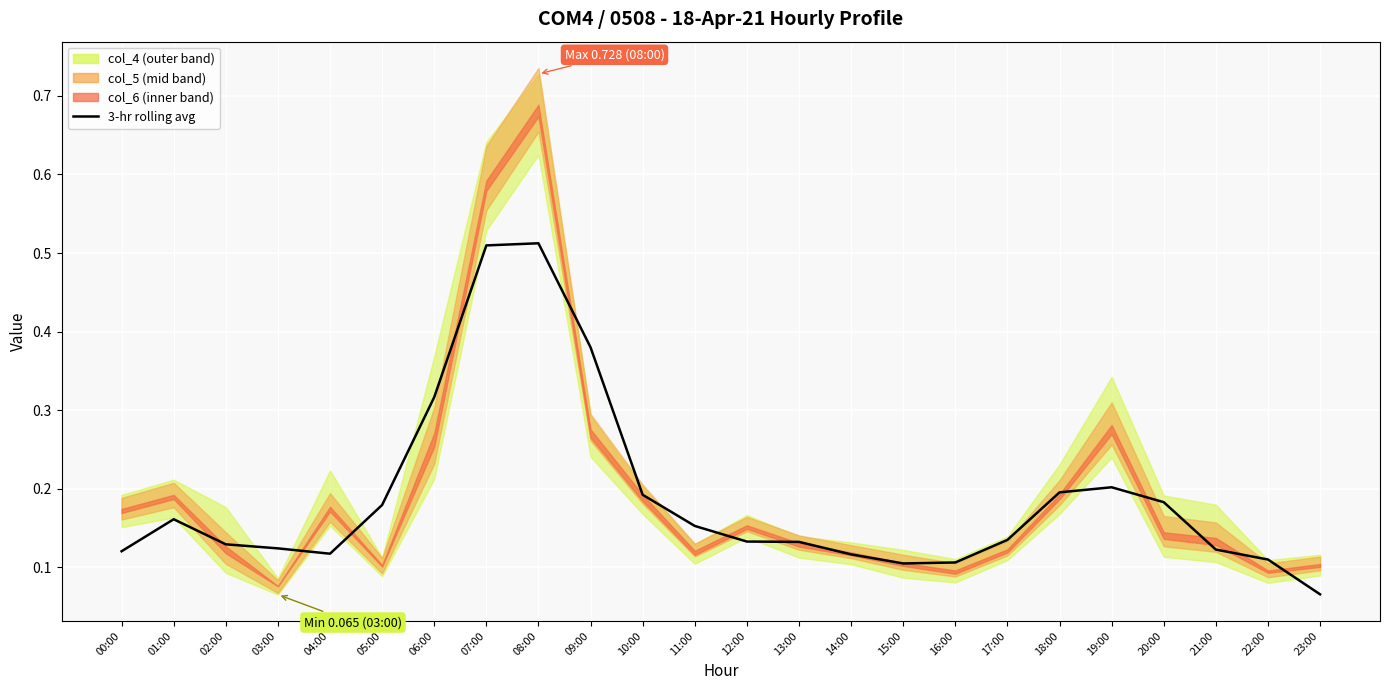

At which category does the data reach its first local peak?

01:00